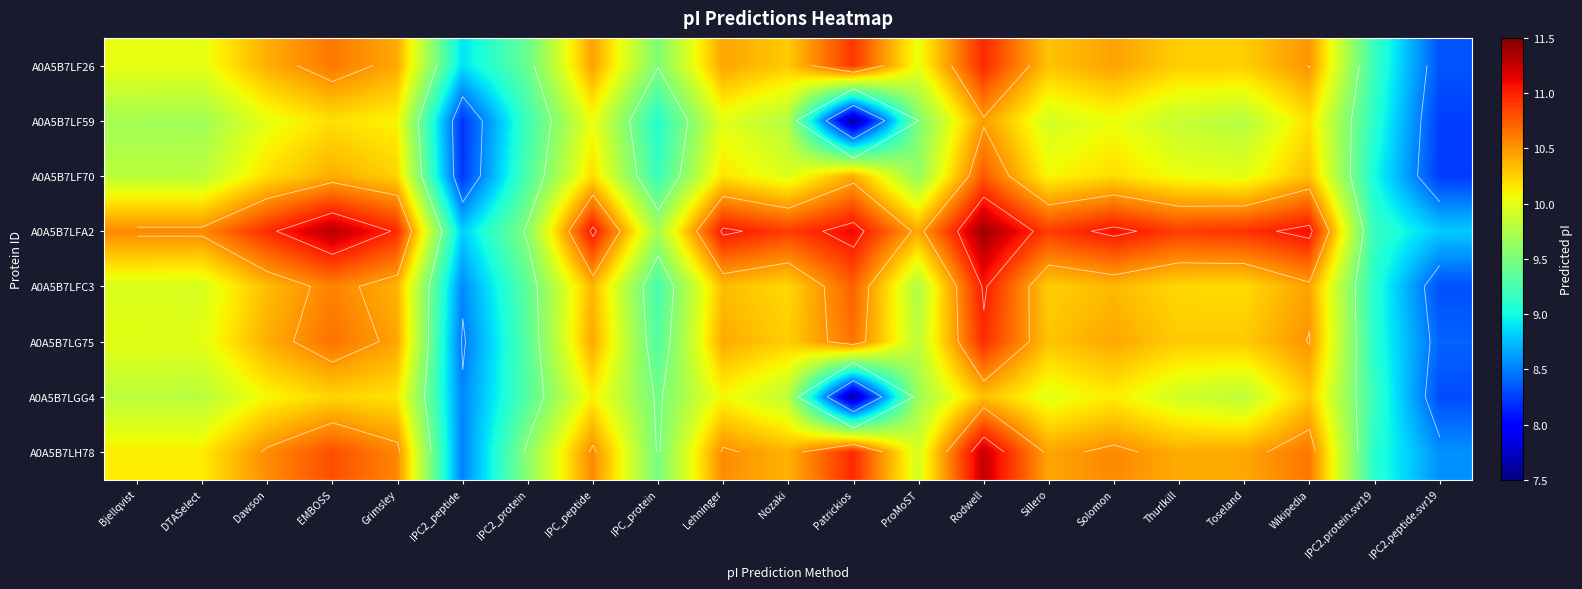

Where does the A0A5B7LGG4 series first go above 9?

Bjellqvist